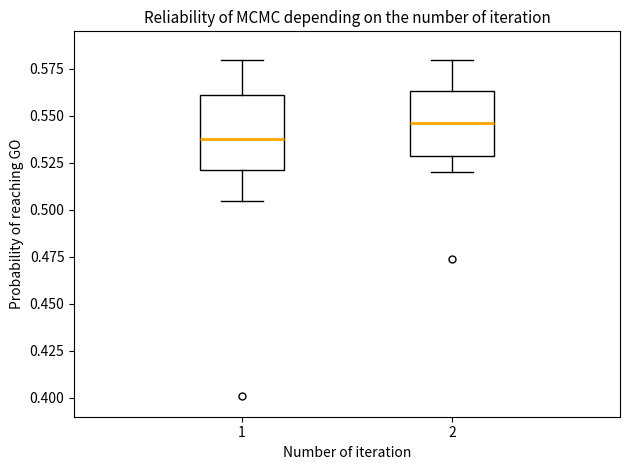

Where is the upper edge of the box at x = 2 on the y-axis? The values are not printed on the chart, so give them approximately, as read against the axis.

0.565